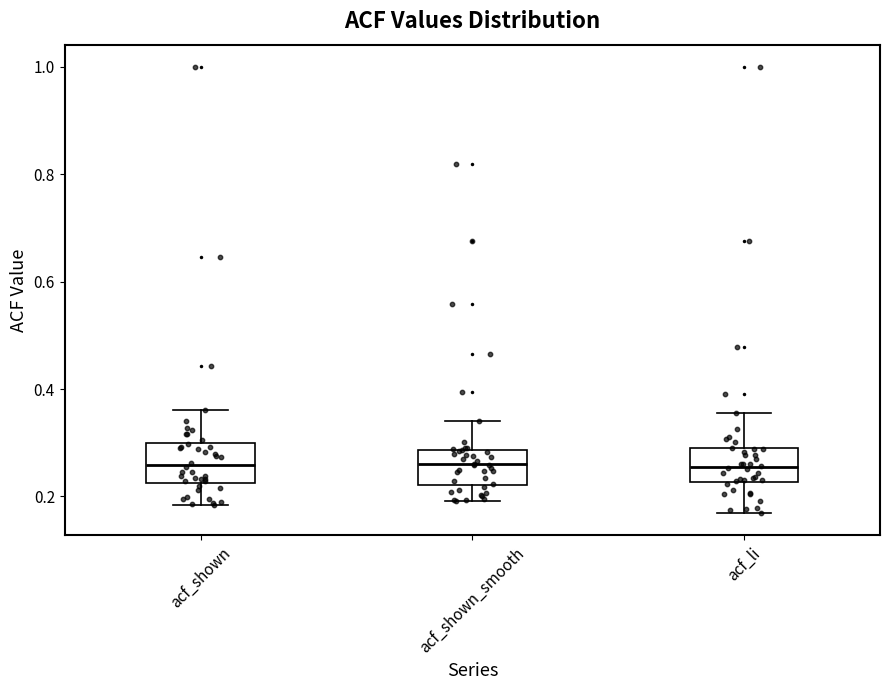

Reading left to right, read every box against the y-axis: the position of its median line, the range the box covers, and the ends of its whiskers. The values are not printed on the chart, so give them approximately, as read against the axis.

acf_shown: median 0.26, box 0.22 to 0.30, whiskers 0.18 to 0.36
acf_shown_smooth: median 0.26, box 0.22 to 0.28, whiskers 0.20 to 0.34
acf_li: median 0.26, box 0.22 to 0.28, whiskers 0.16 to 0.36